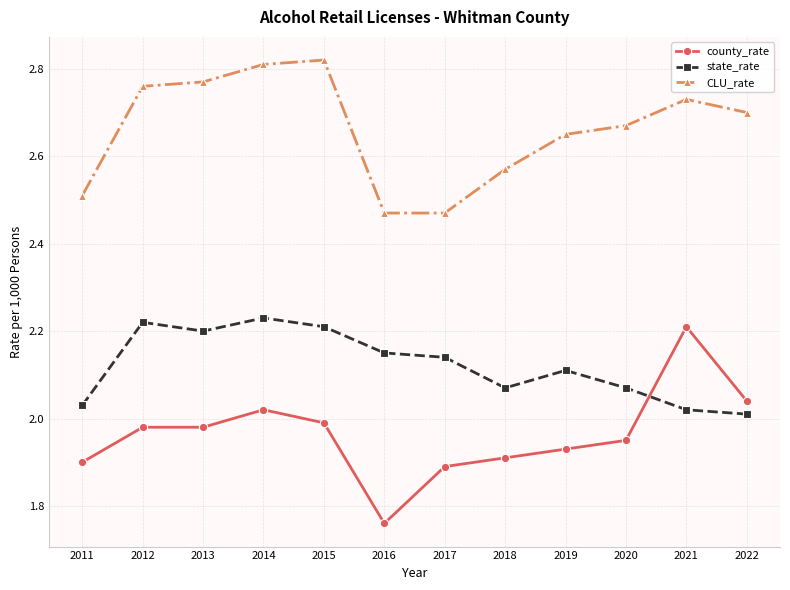

What is the difference between the second highest and second lowest values in the CLU_rate series?

0.3